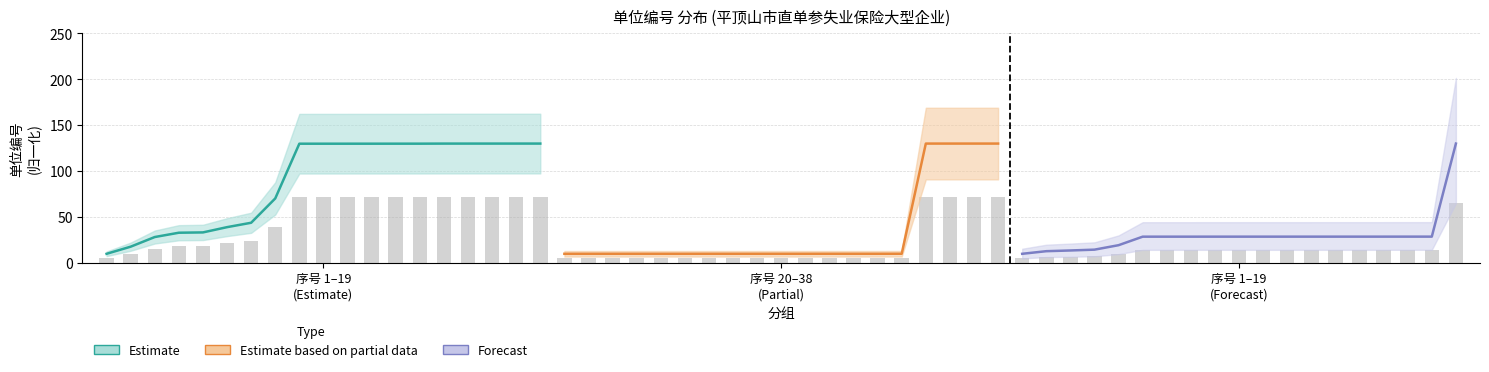

What is the value of the Estimate based on partial data bar at the 6th from the left?

10.0